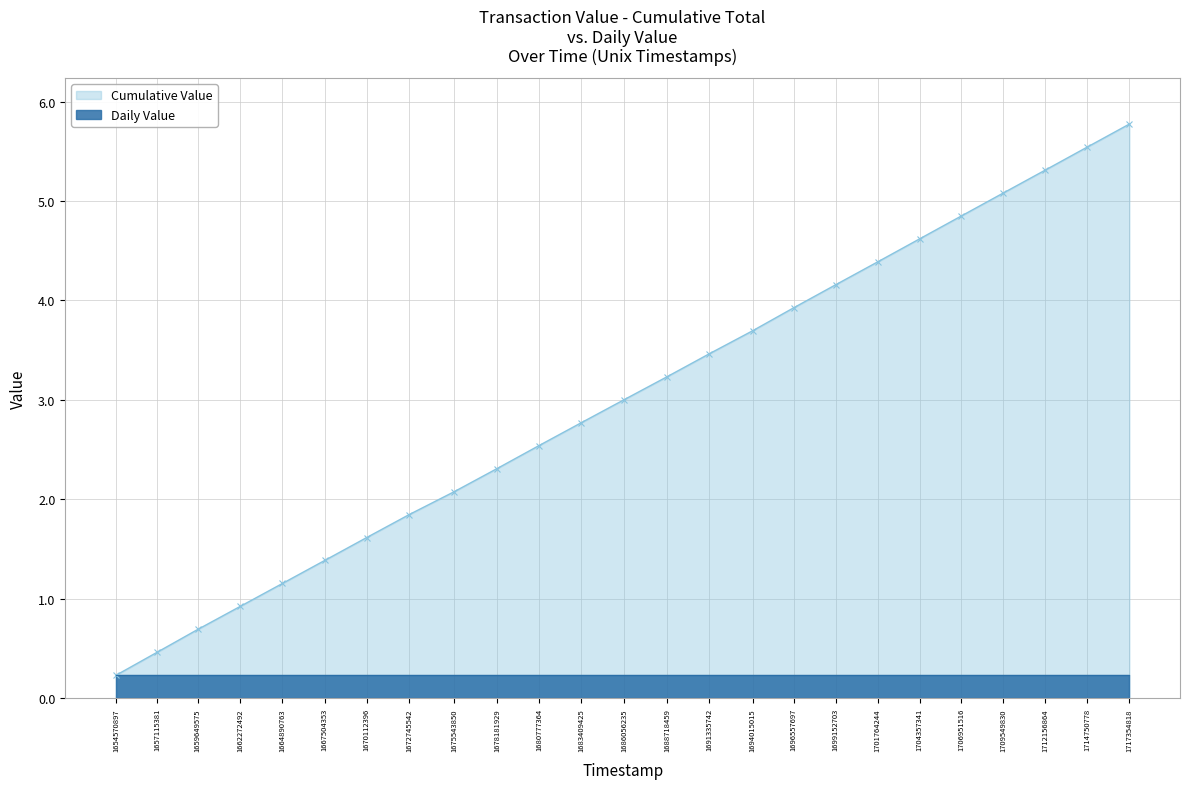

What is the value of the 8th point from the left?

1.8